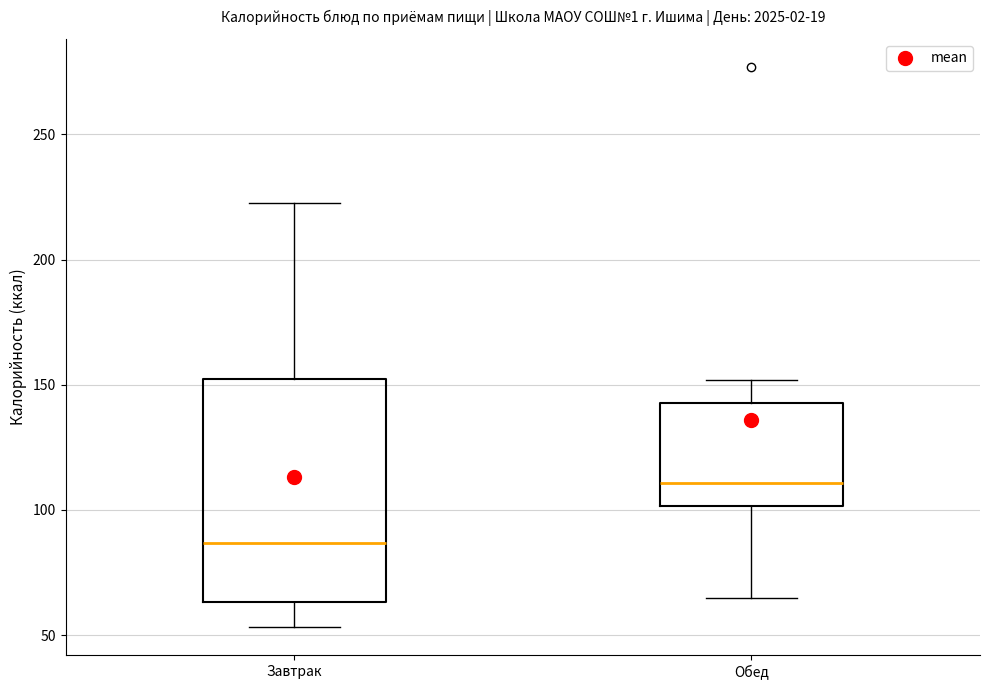

Which box has the lowest median line?

Завтрак